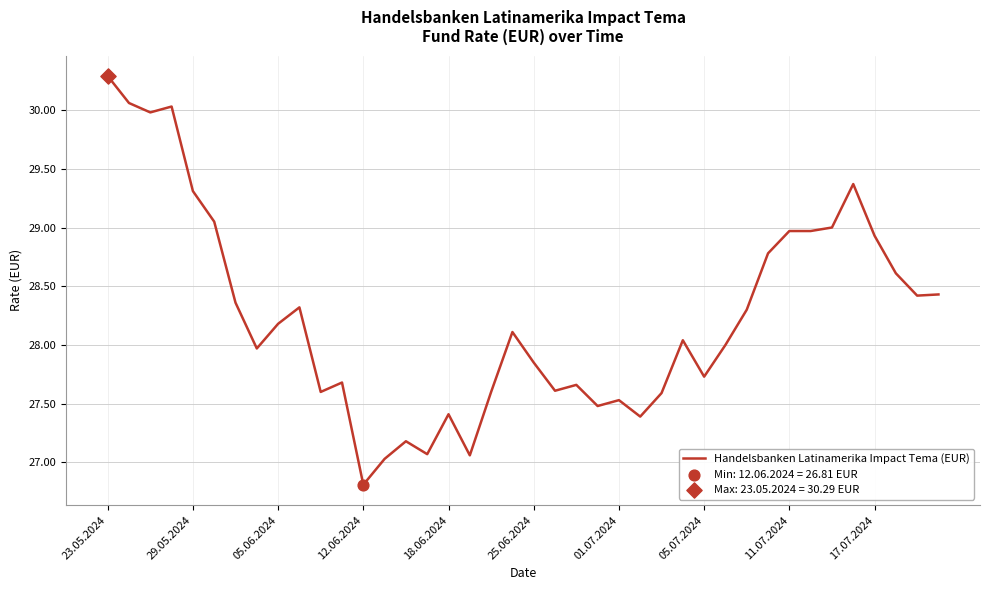

What is the difference between the maximum and minimum values?

3.5